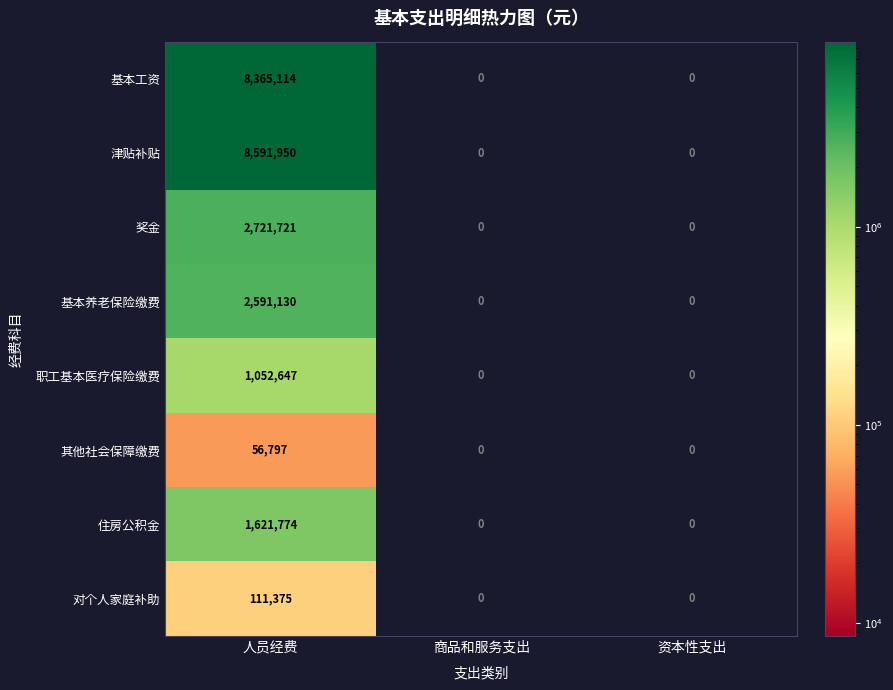

Which series changed the most between 人员经费 and 资本性支出?

津贴补贴